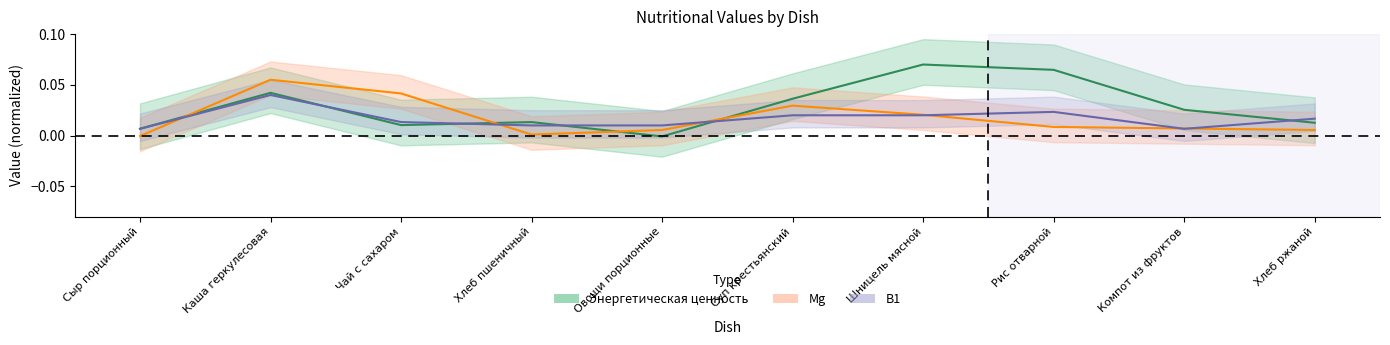

Between Хлеб пшеничный and Хлеб ржаной, which series saw the biggest shift?

В1_scaled